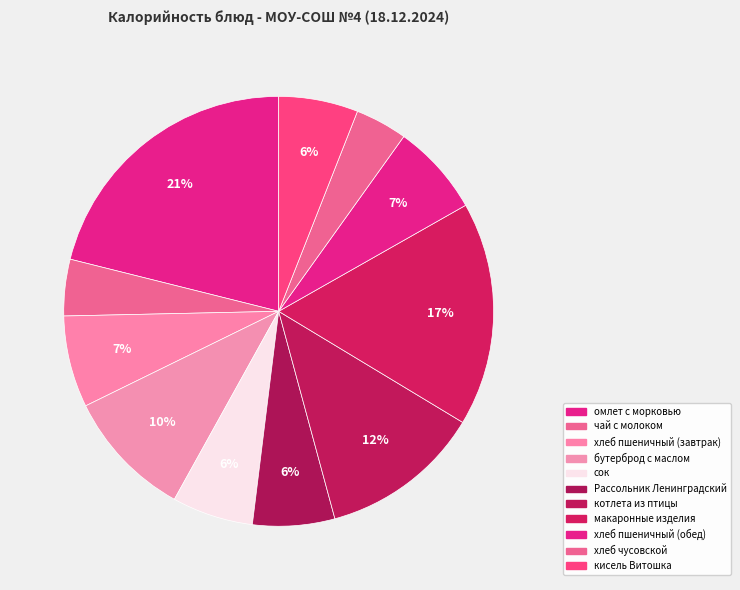

To the nearest percent, what is the combined percentage of чай с молоком and сок?

10%